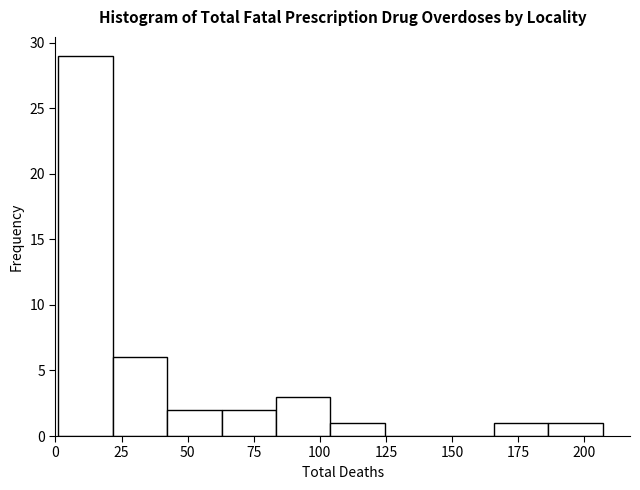

Over which range of the x-axis is the bar tallest?

0 to 20